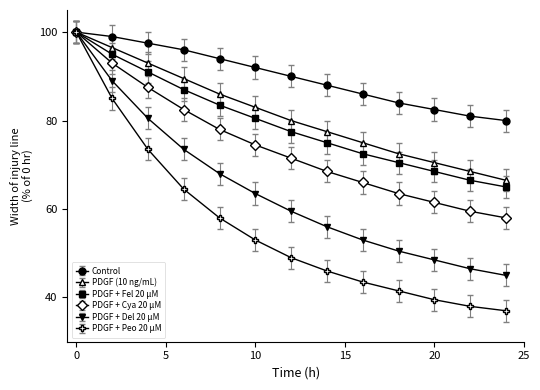

What is the maximum value for PDGF + Peo 20 µM?

100.0